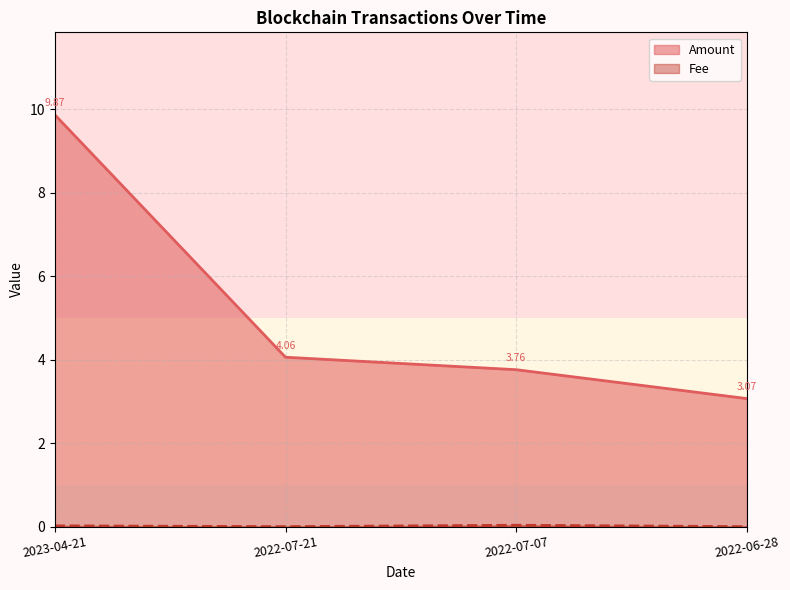

True or false: Amount and Fee cross at least once.

False